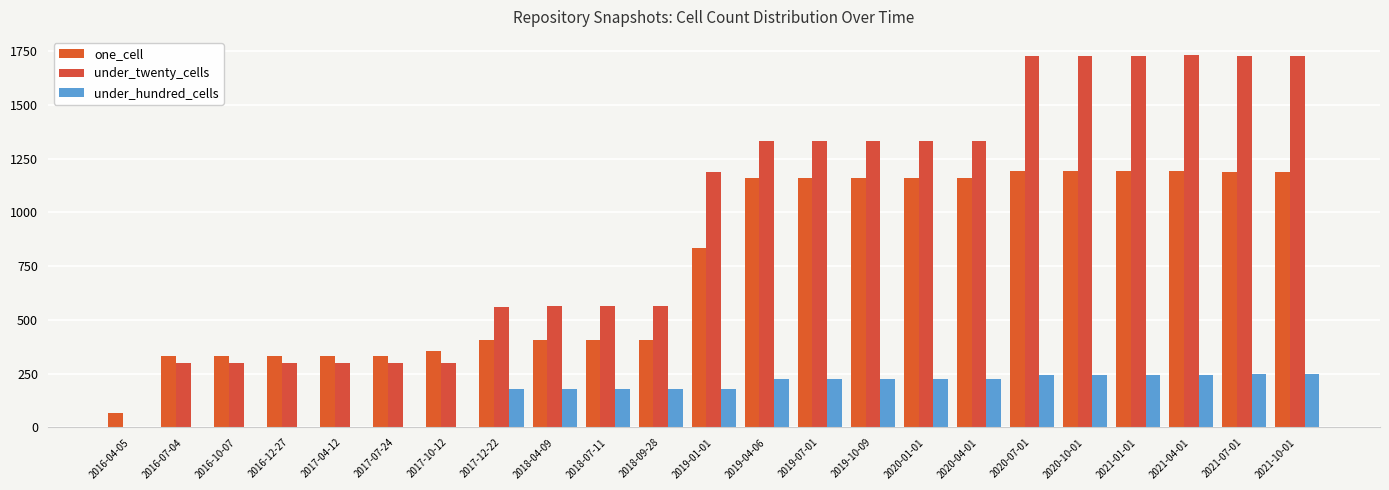

Which has a higher value, 2019-01-01 or 2021-10-01?

2021-10-01